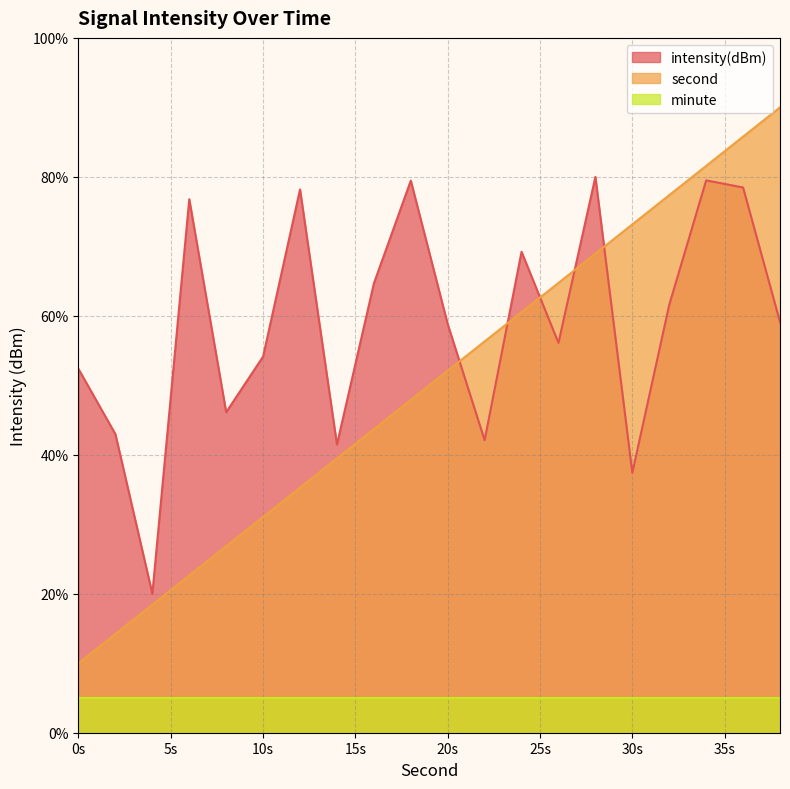

What is the difference between the maximum and minimum values in the intensity(dBm) series?

60.0